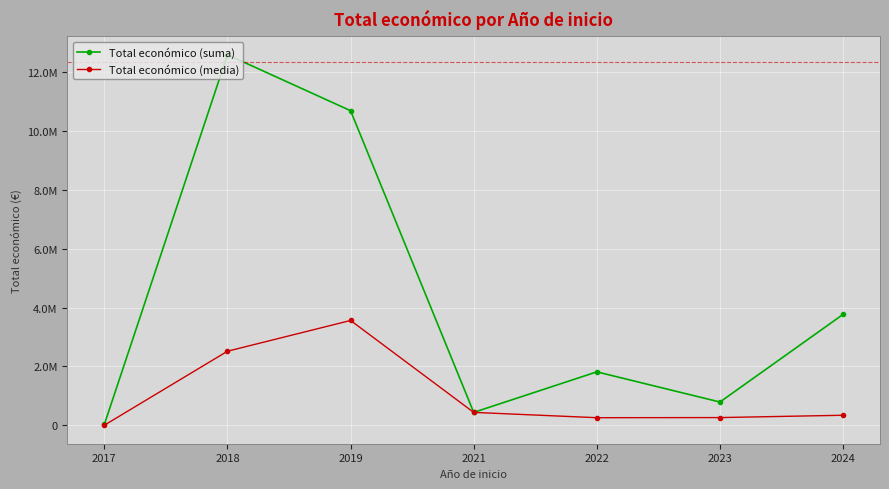

List the series in order of their overall mean, highest first.

Total económico (suma), Total económico (media)